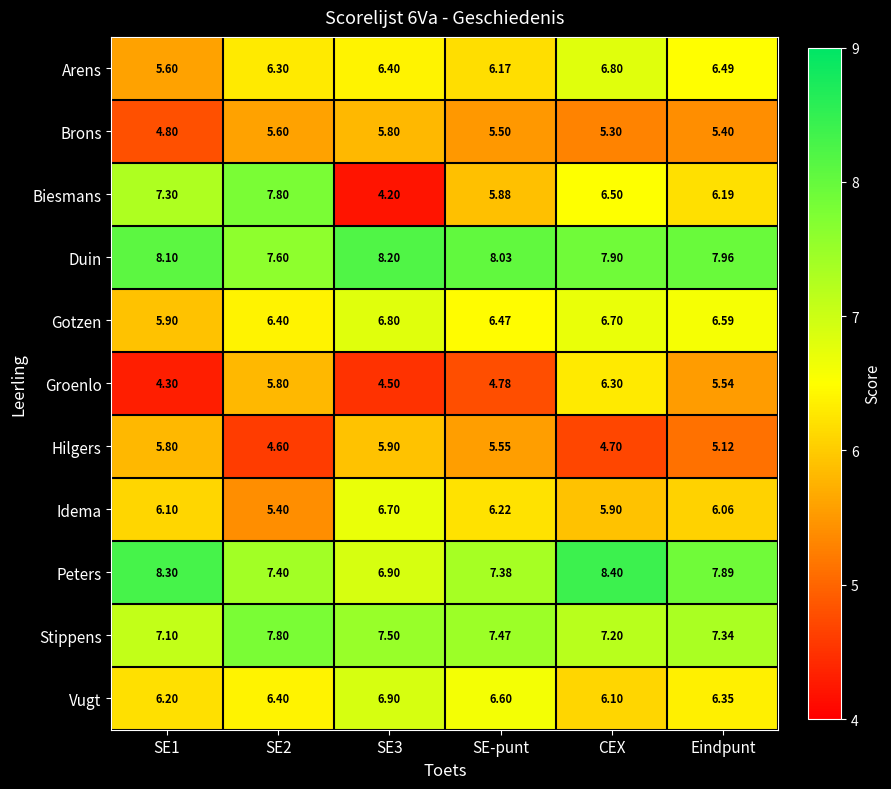

Which series changed the most between SE1 and SE2?

Groenlo